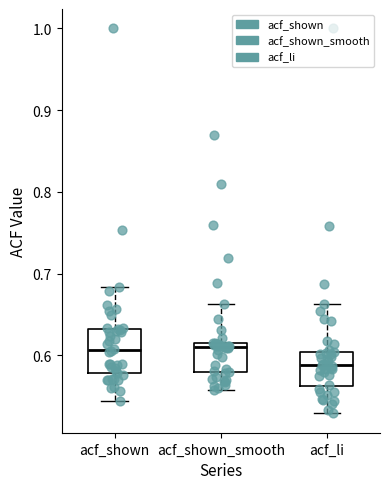

Reading left to right, transcribe this box plot: for each box, give where its median line is, the range the box spans, and where its two whiskers end, as read against the y-axis. The values are not printed on the chart, so give them approximately, as read against the axis.

acf_shown: median 0.61, box 0.58 to 0.63, whiskers 0.54 to 0.68
acf_shown_smooth: median 0.61, box 0.58 to 0.62, whiskers 0.56 to 0.66
acf_li: median 0.59, box 0.56 to 0.60, whiskers 0.53 to 0.66